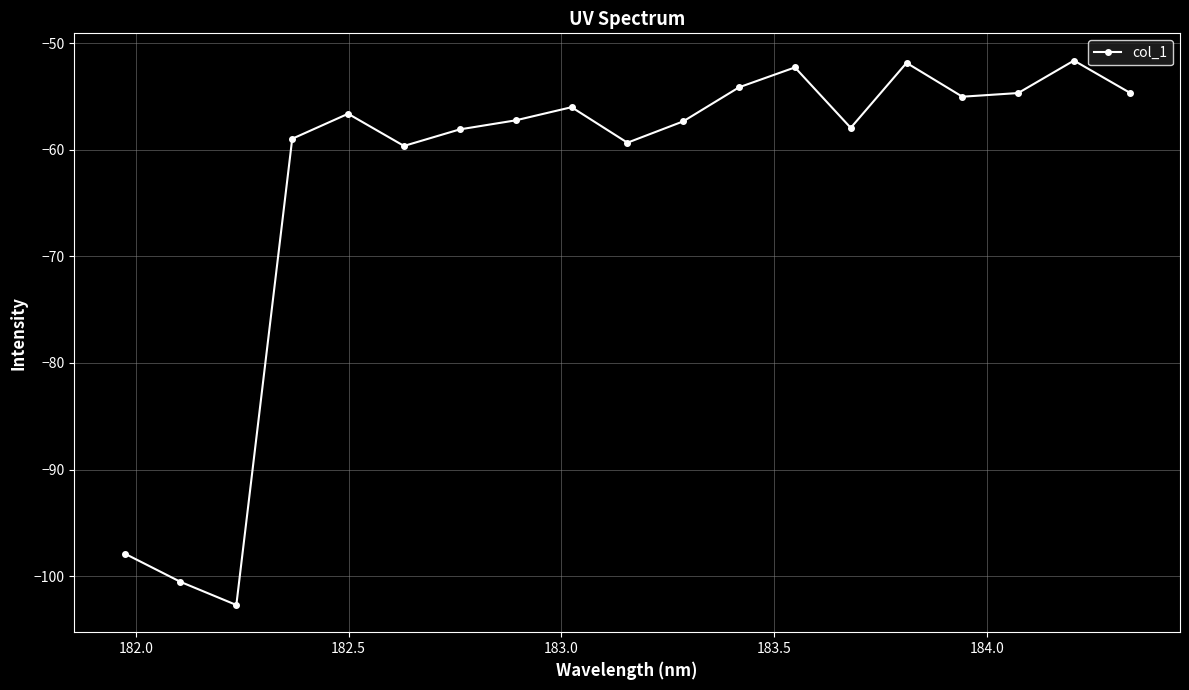

What is the difference between the maximum and minimum values?

51.1